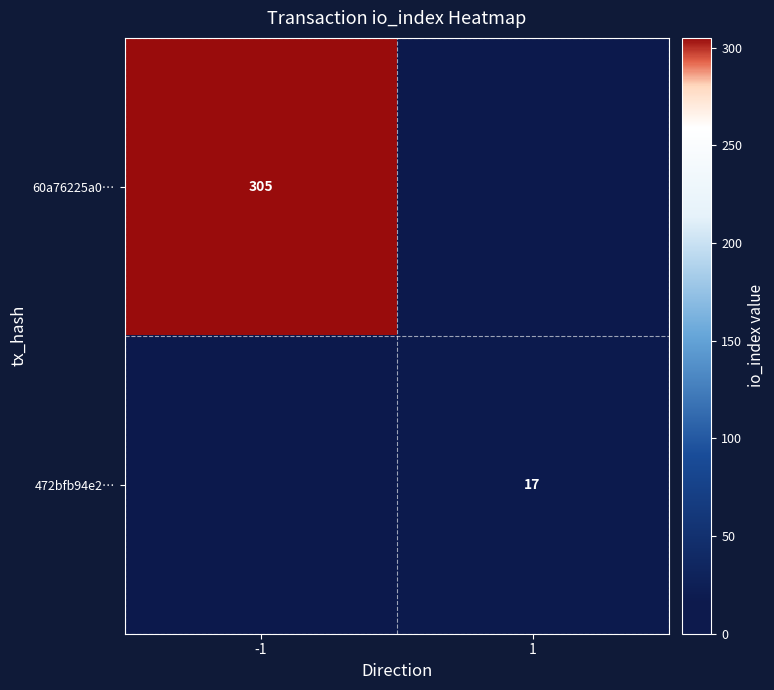

Is it true that 472bfb94e2… equals 24 at 1?

False